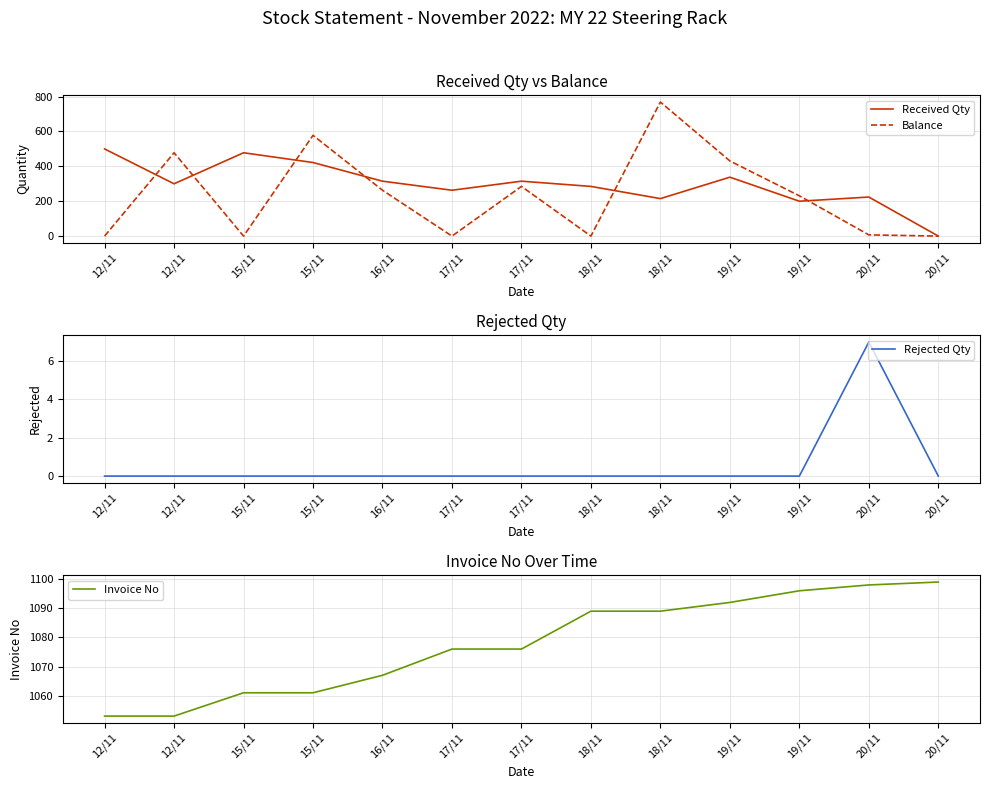

What is the value of the Invoice No point at the 3rd from the left?

1061